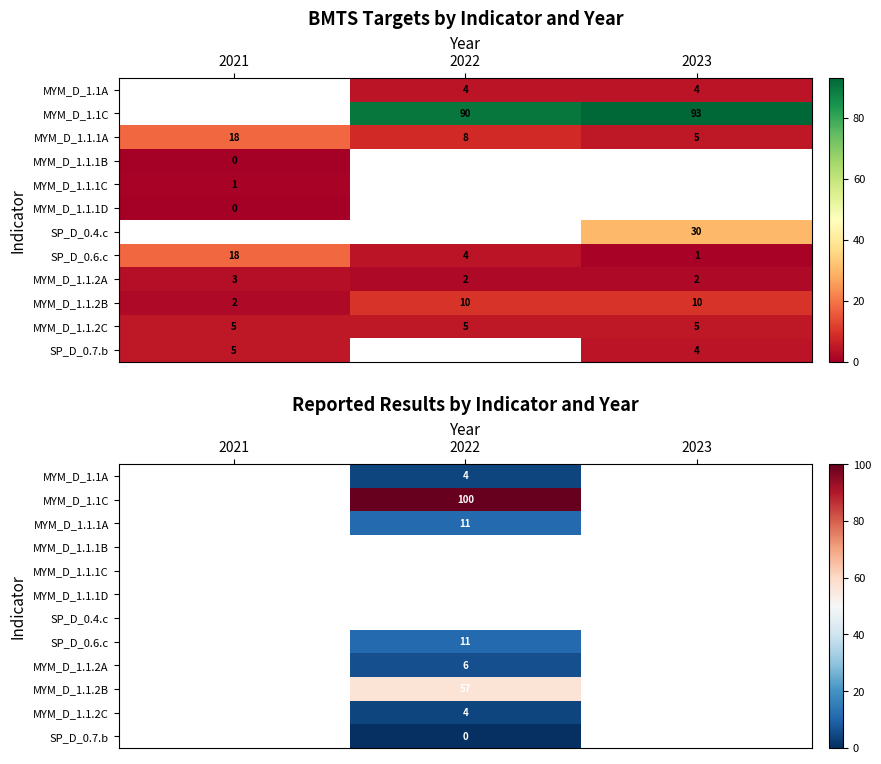

What is the spread (max minus min) of values at 2022?

100.0